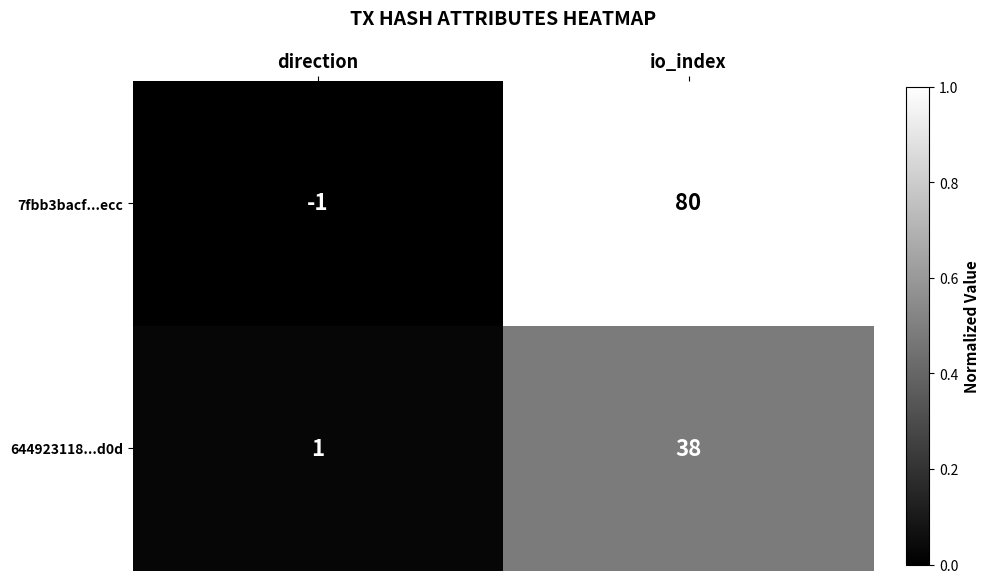

At which category is the sum across all series the highest?

io_index